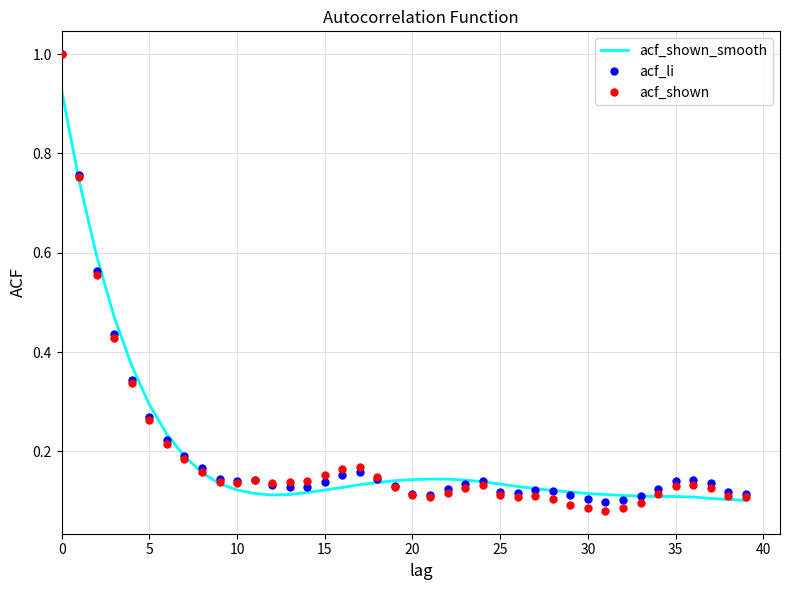

Which series has the largest range (max minus min)?

acf_shown